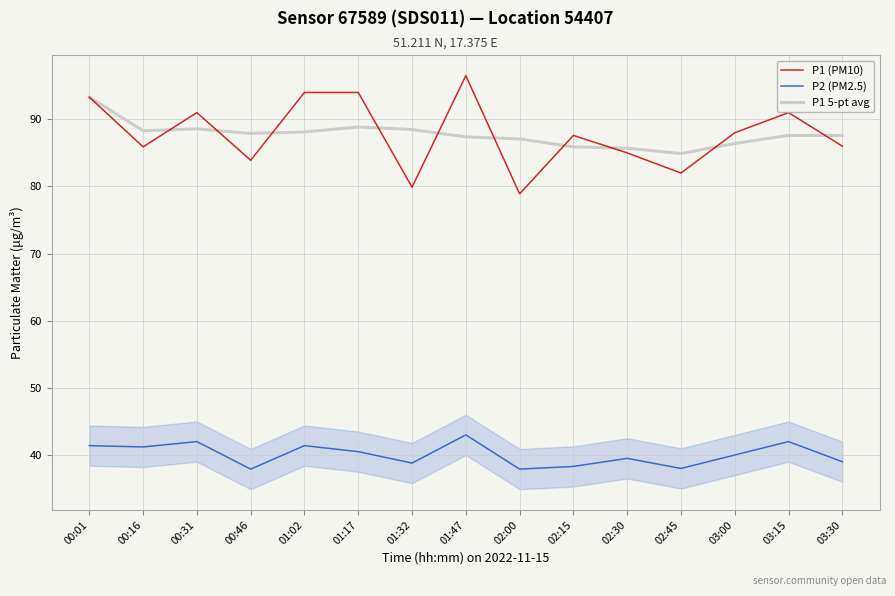

What are all the series names shown in the legend?

P1 (PM10), P2 (PM2.5), P1 5-pt avg